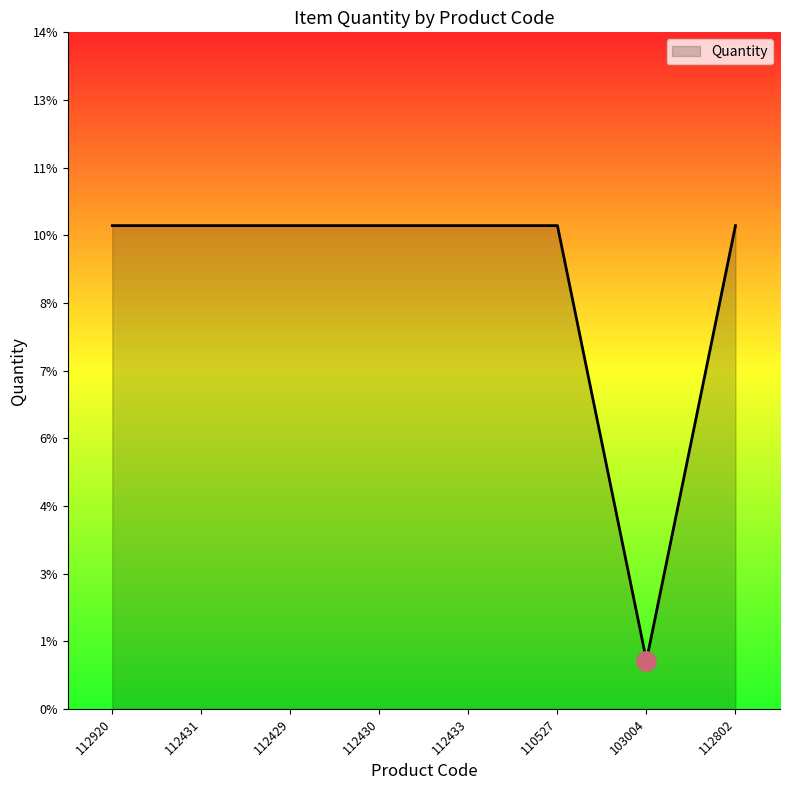

Is this an area chart (filled region under the line)?

Yes